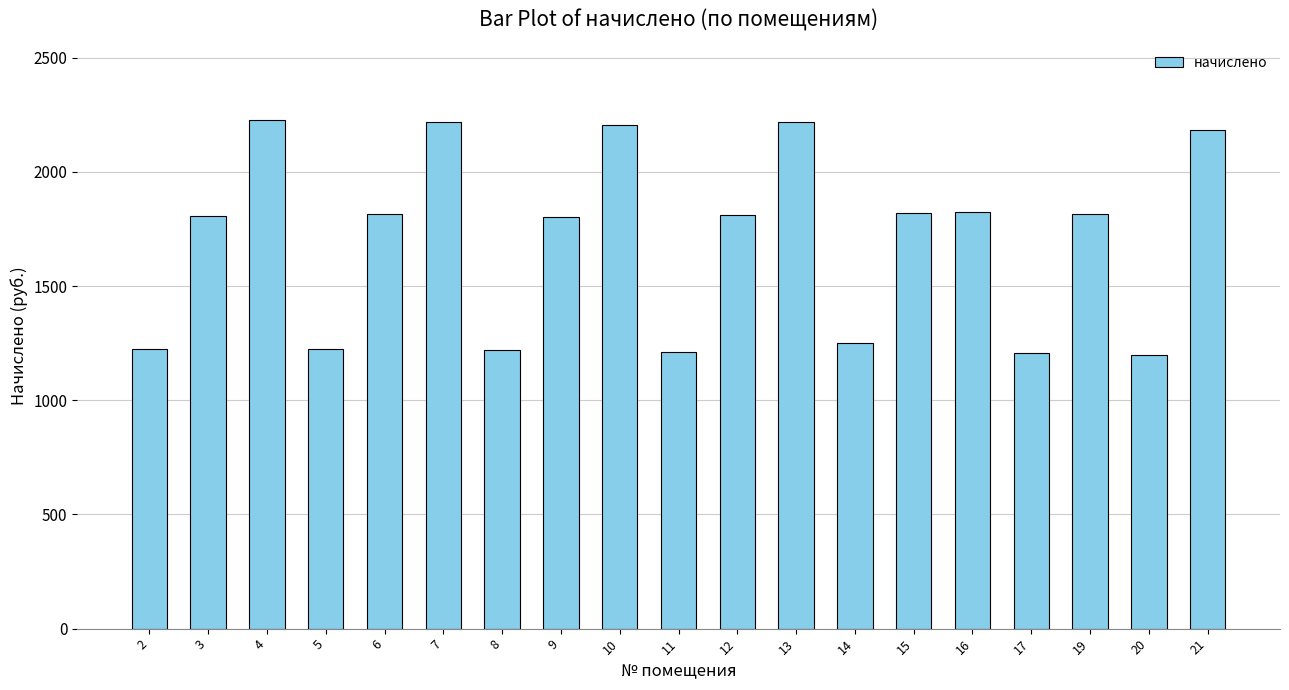

What is the smallest value displayed?

1198.3